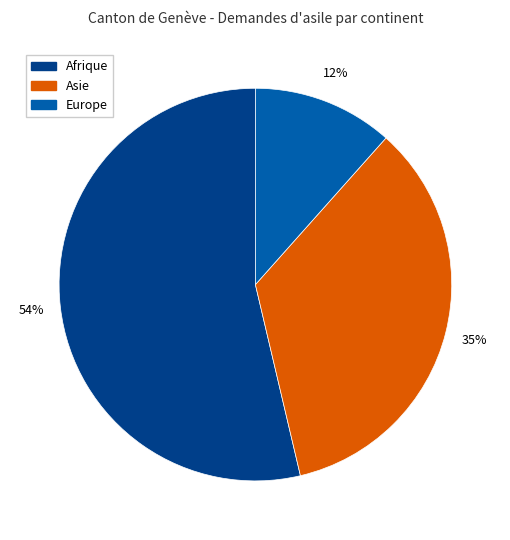

Does any single category account for the majority?

Yes